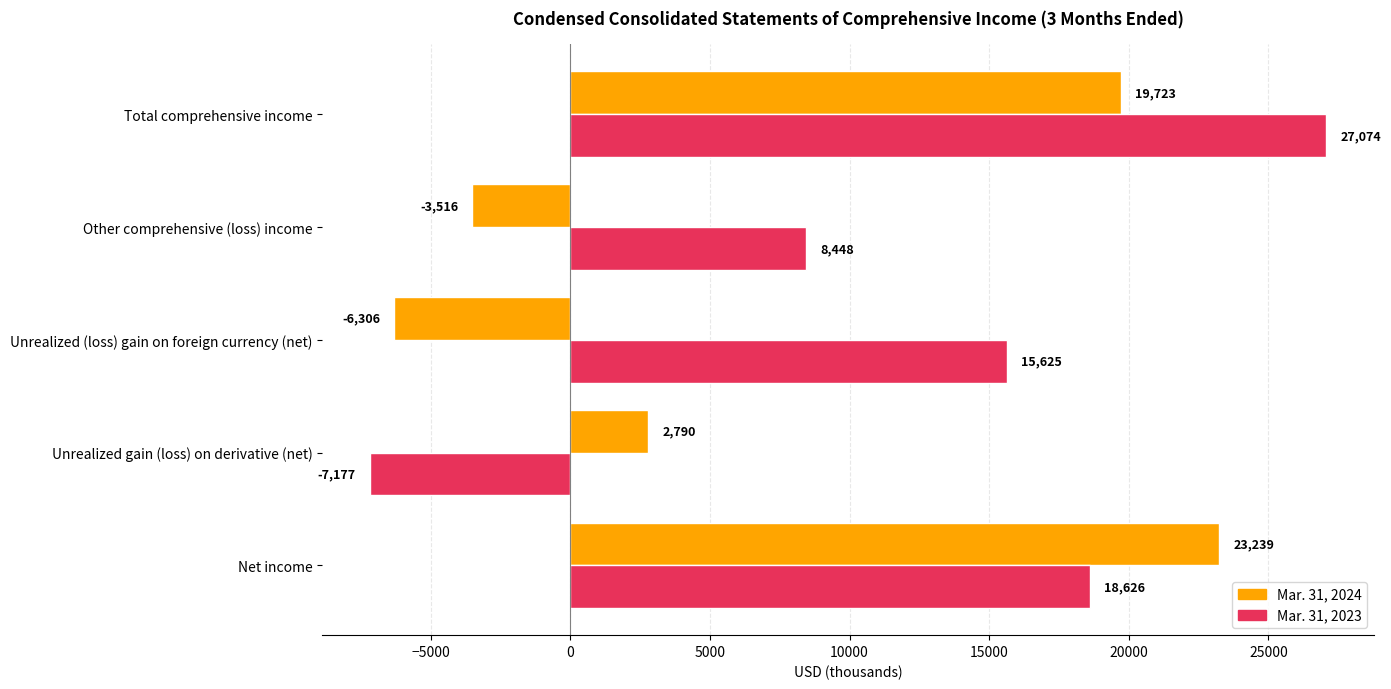

List the series in order of their overall mean, lowest first.

Mar. 31, 2024, Mar. 31, 2023